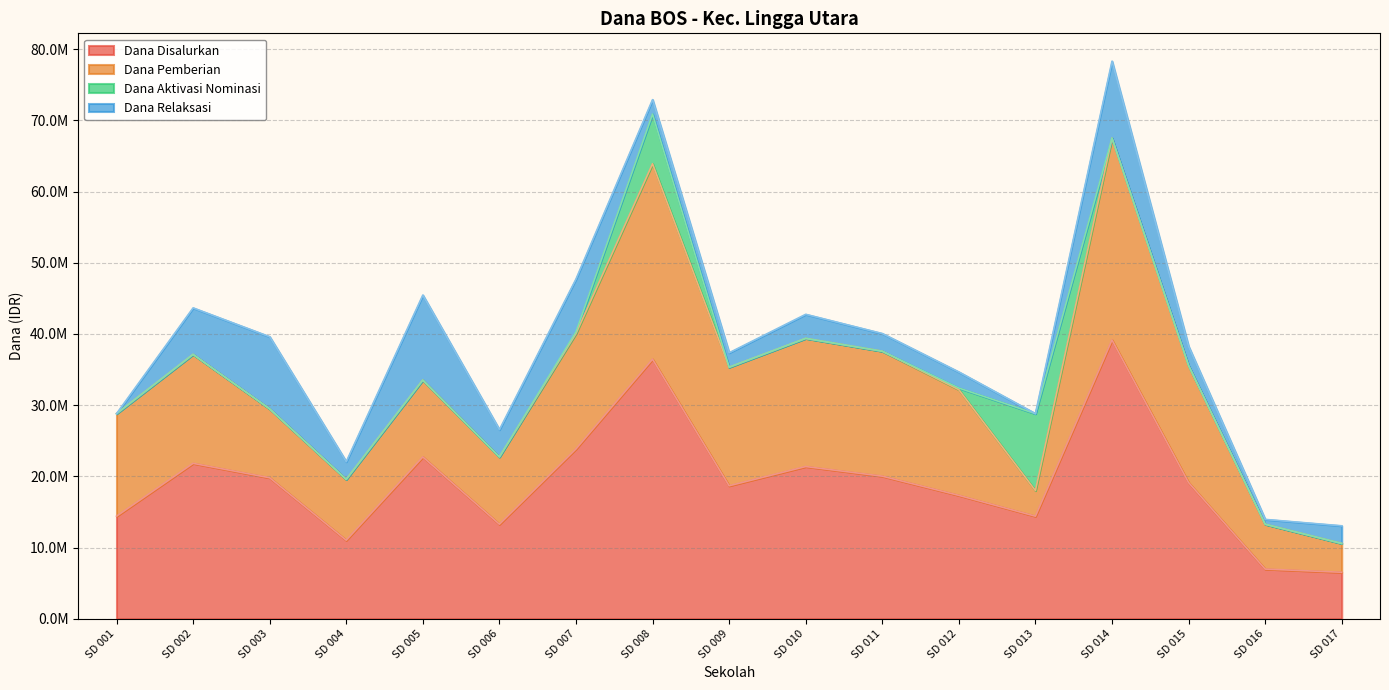

How many data points in Dana Relaksasi are less than 2475000?

6